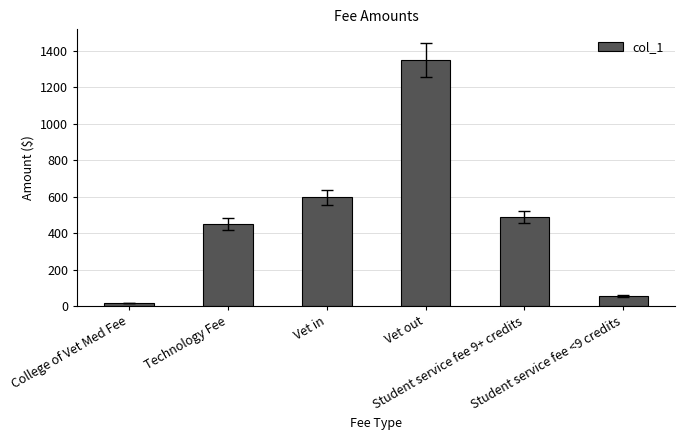

What position from the left is College of Vet Med Fee?

1